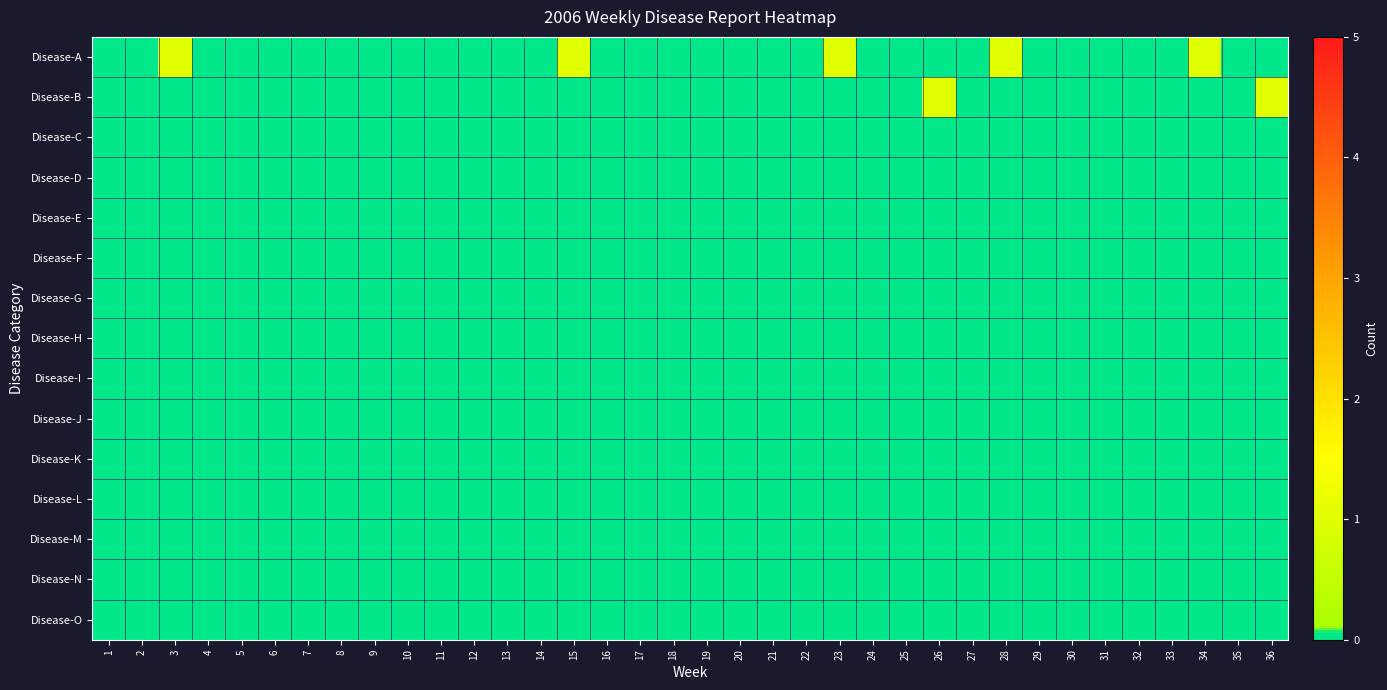

At 24, list the series in order from smallest to largest.

Disease-A, Disease-B, Disease-C, Disease-D, Disease-E, Disease-F, Disease-G, Disease-H, Disease-I, Disease-J, Disease-K, Disease-L, Disease-M, Disease-N, Disease-O